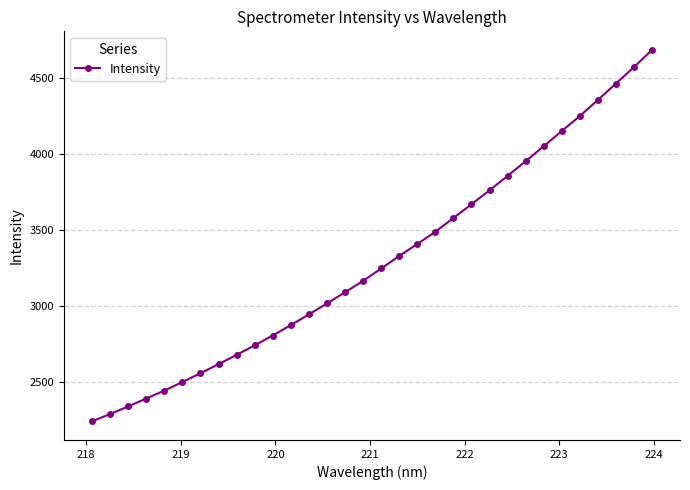

What is the maximum value shown in the chart?

4685.4